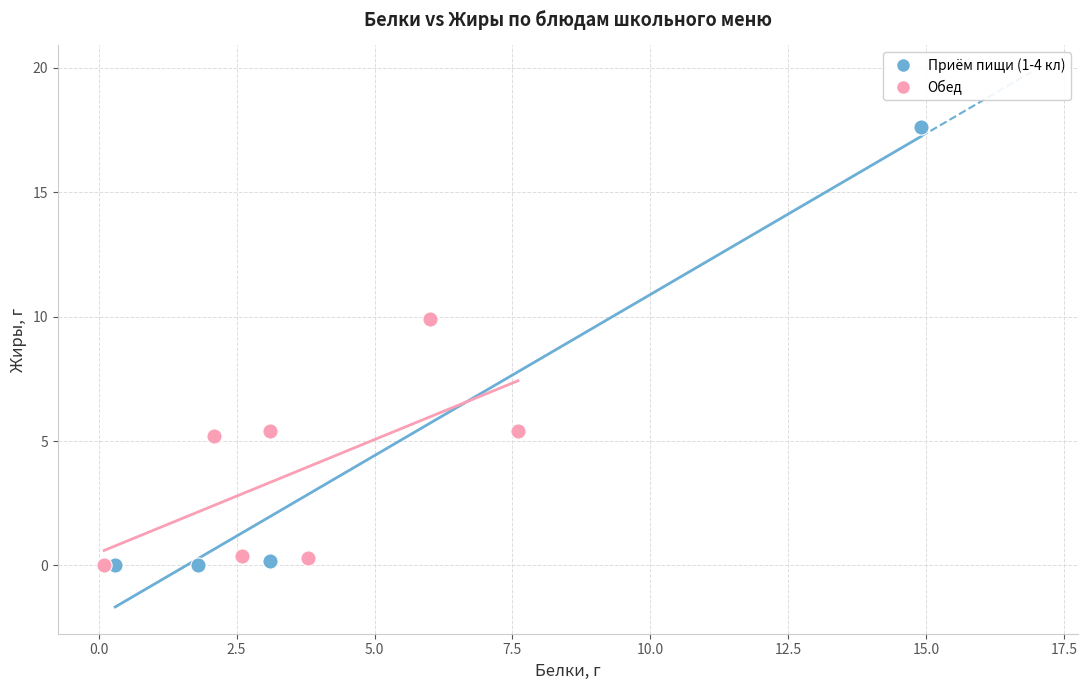

Which series reaches the maximum Y coordinate?

Приём пищи (1-4 кл)